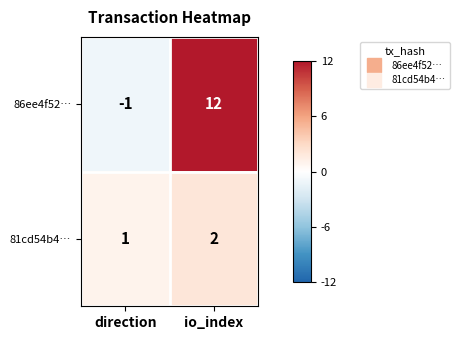

Which label corresponds to the smallest value in the chart?

direction